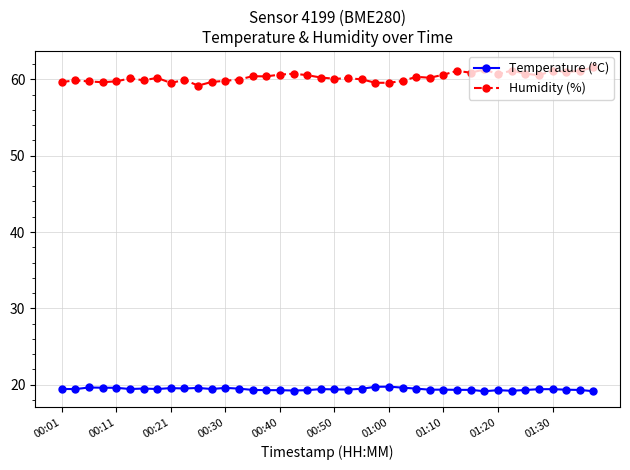

True or false: Humidity (%) and Temperature (°C) intersect in this chart.

False